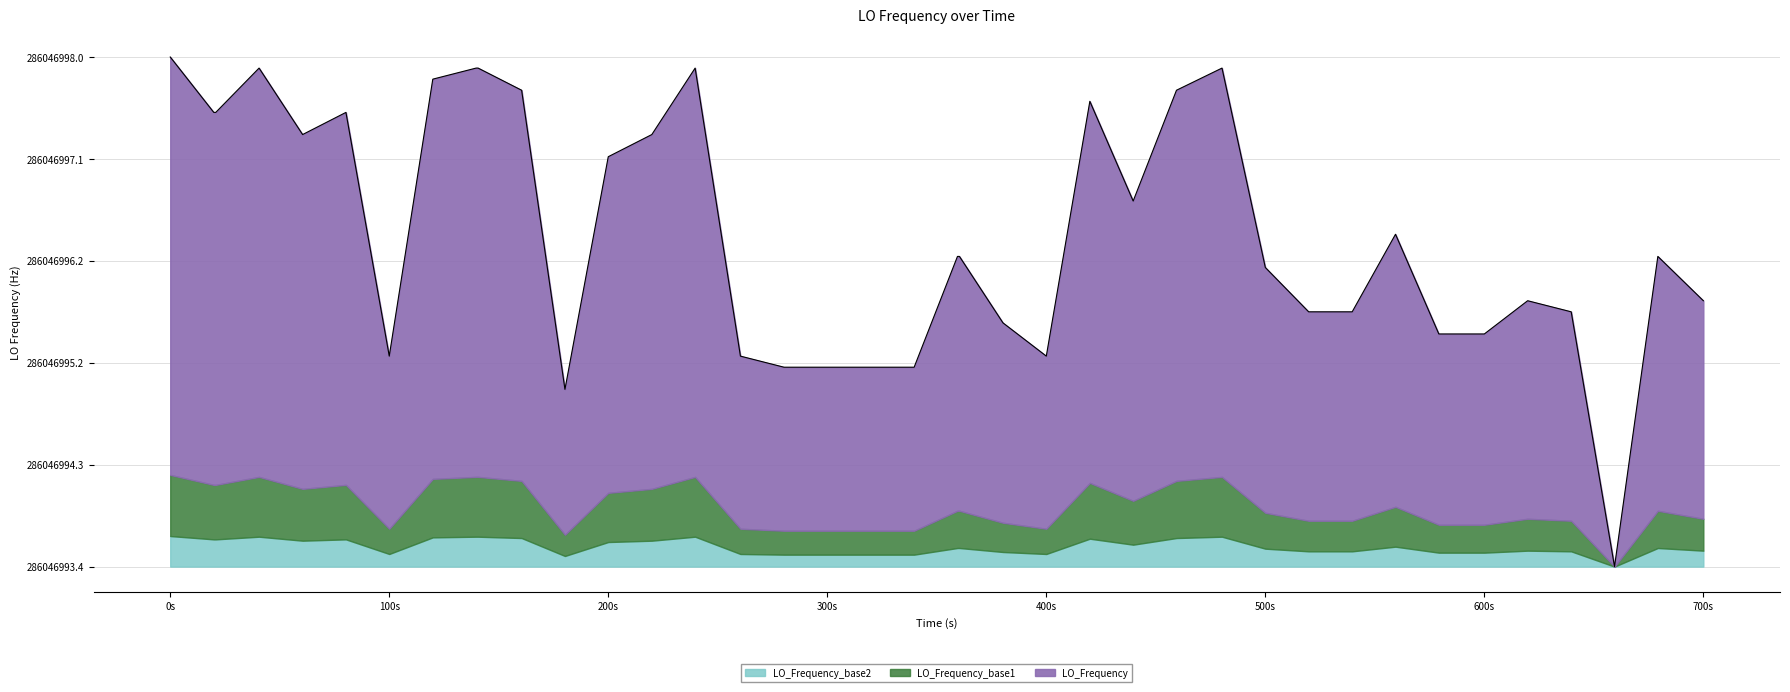

Does the chart display data point markers on the line(s)?

No